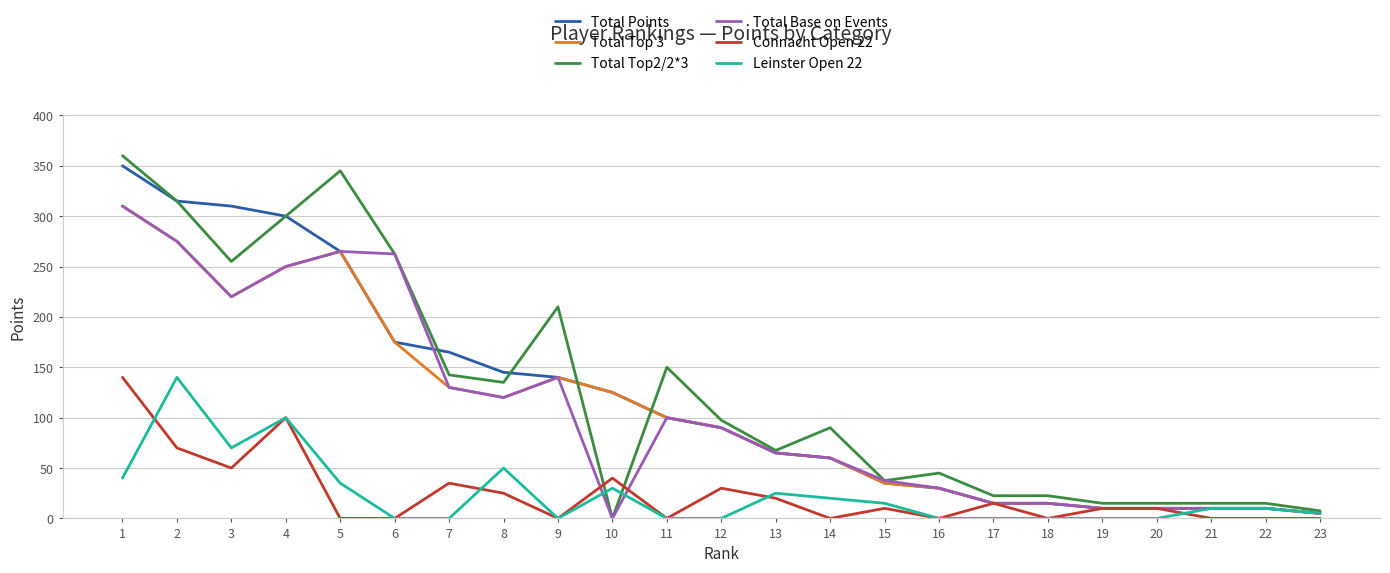

Is the value of Connacht Open 22 at 9 greater than the value of Total Points at 22?

No